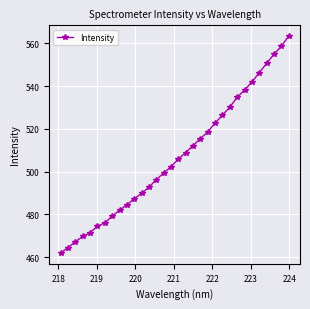

What is the value of the 26th point from the left?

538.2